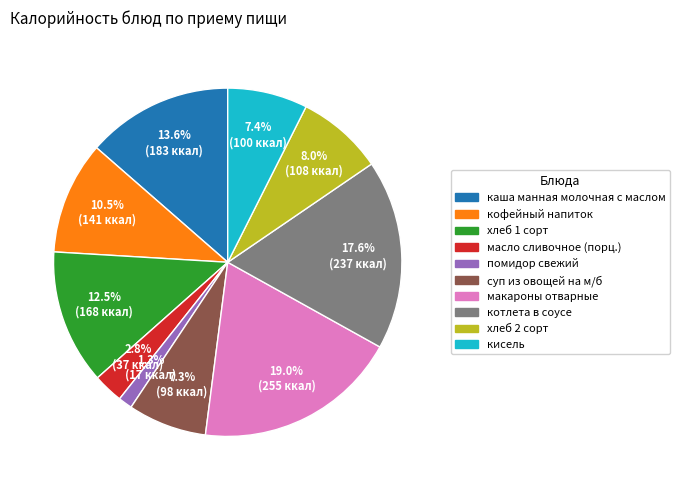

What percentage is the суп из овощей на м/б slice, to the nearest percent?

7%